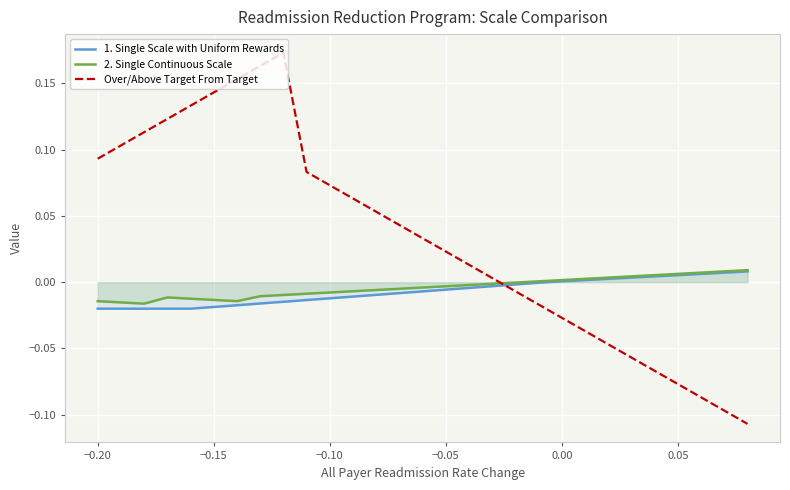

Which series ends up on top after the final intersection of Over/Above Target From Target and 2. Single Continuous Scale?

2. Single Continuous Scale